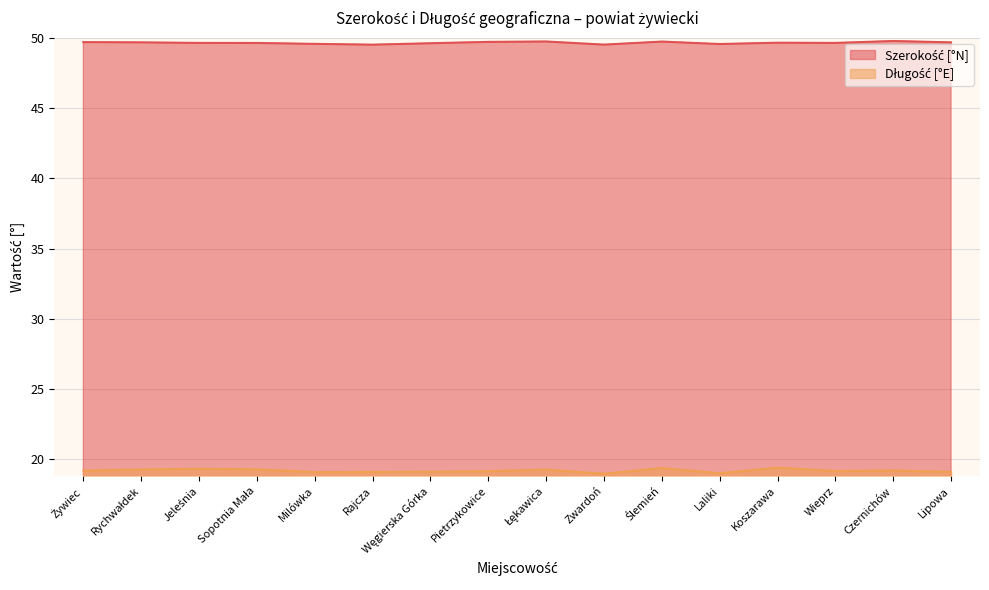

What value does the Szerokość [°N] series have at Zwardoń?

49.5